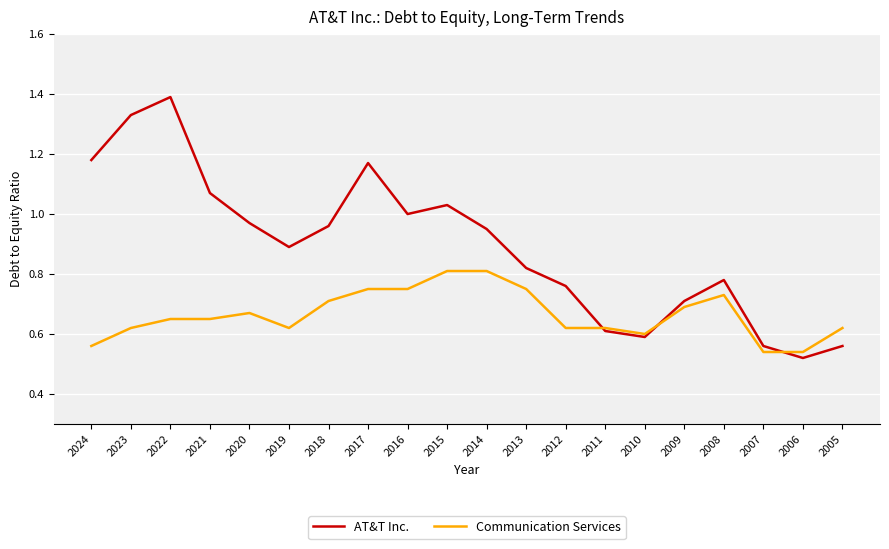

Count the number of data series in this chart.

2